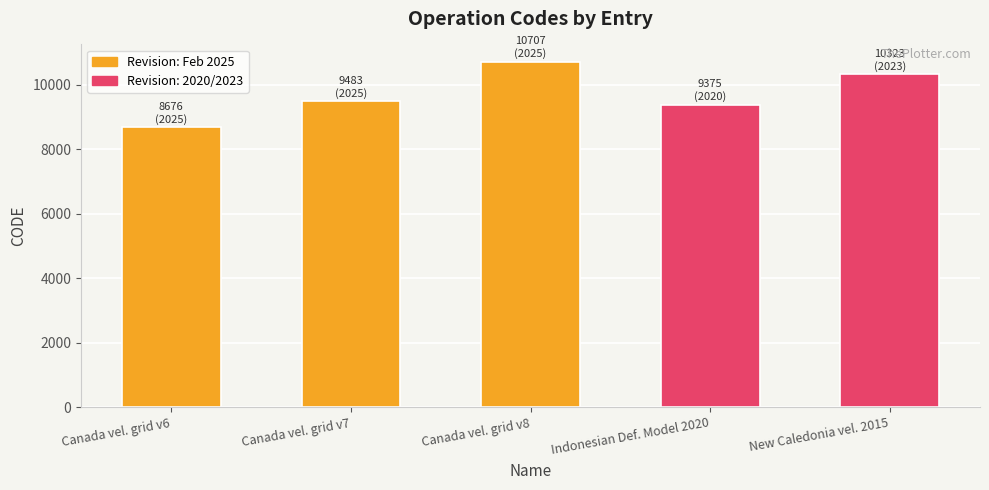

Which has a higher value, Indonesian Def. Model 2020 or Canada vel. grid v6?

Indonesian Def. Model 2020